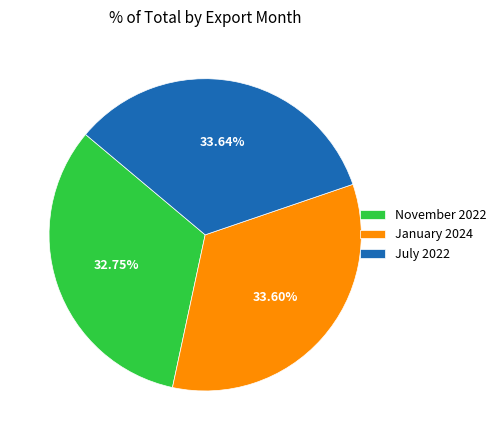

How much of the chart is everything except January 2024?

66.4%